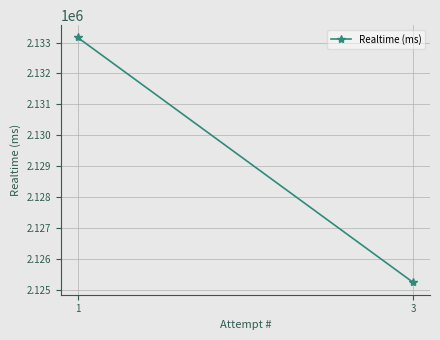

What is the sum of all values?

4258409